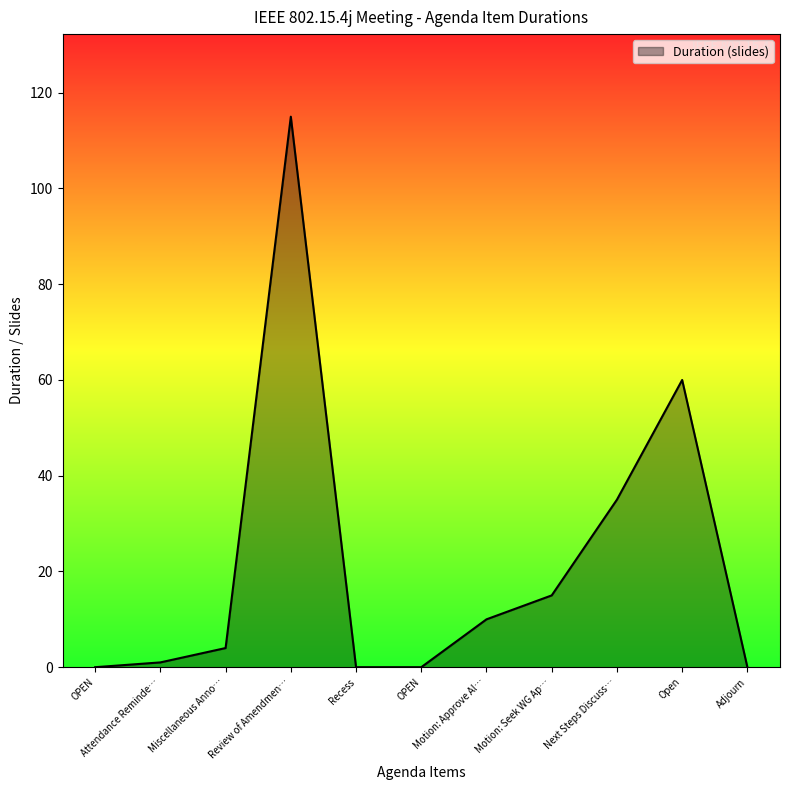

Is this an area chart (filled region under the line)?

Yes